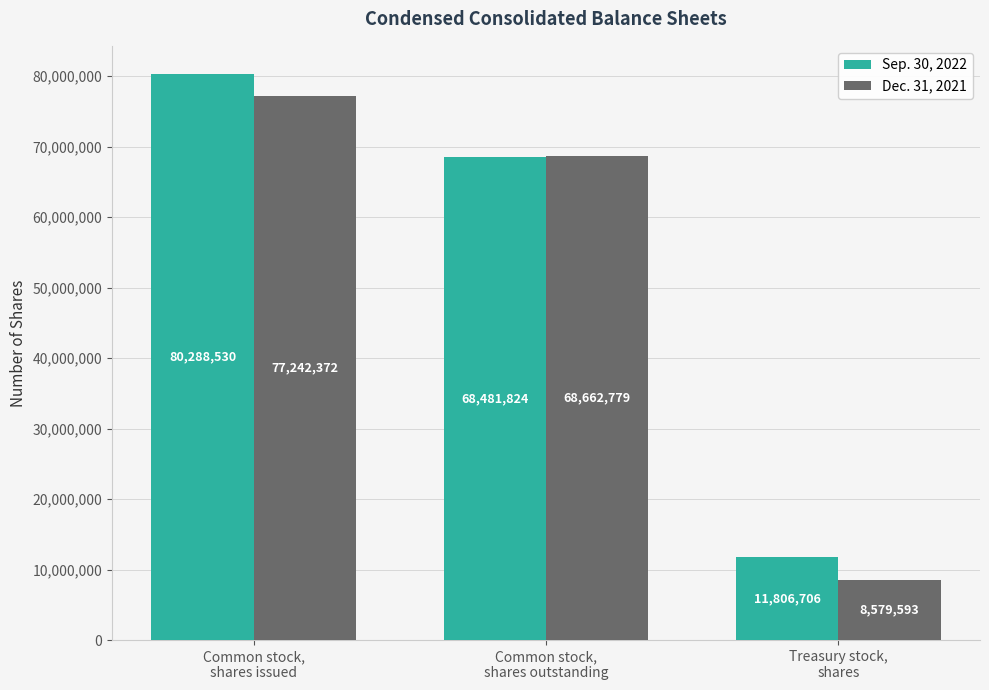

The Dec. 31, 2021 series shows 77242372 at Common stock,
shares issued. True or false?

True